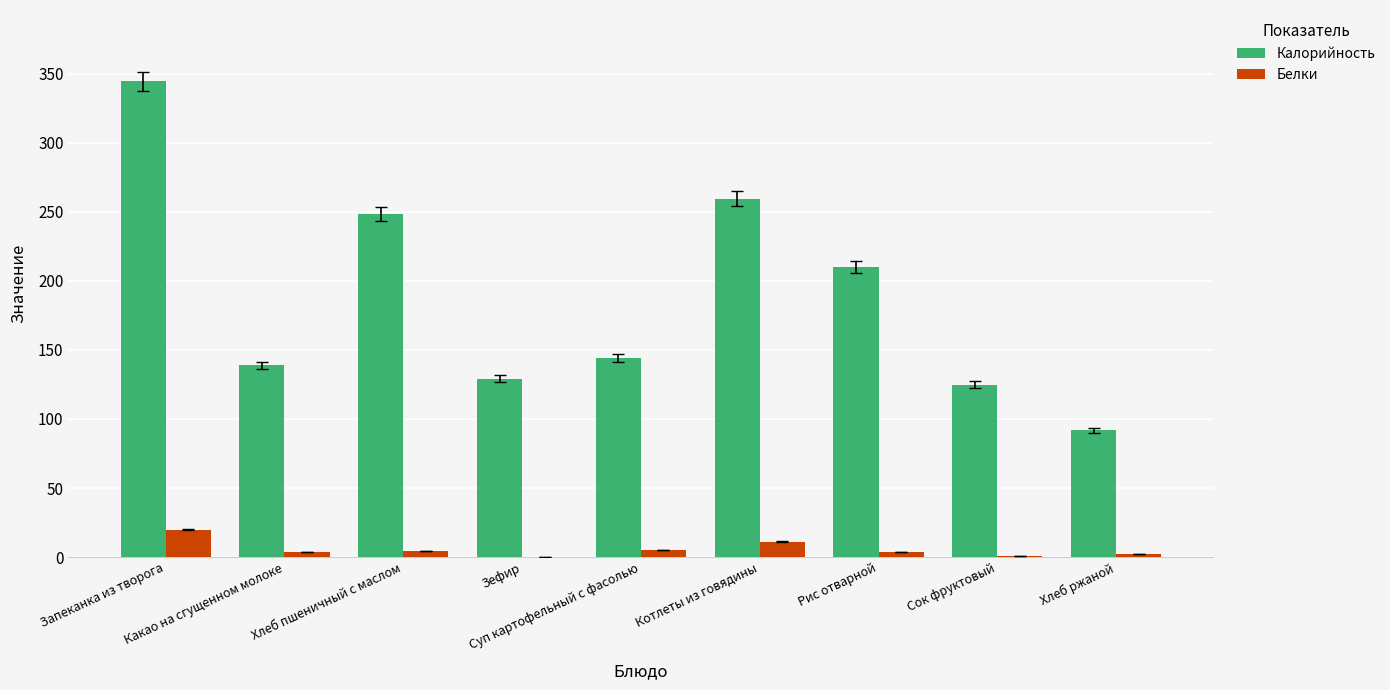

What is the maximum value for Калорийность?

344.4